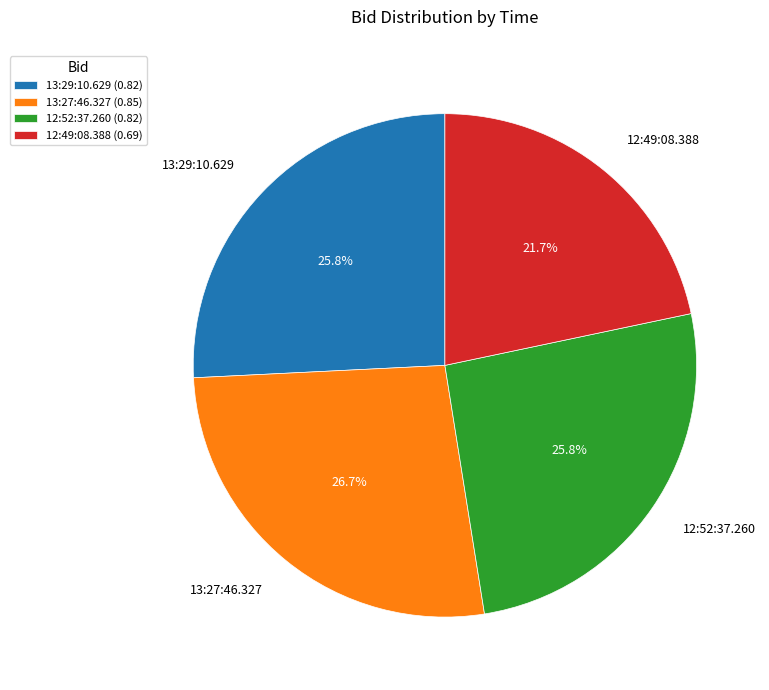

How much of the chart is everything except 12:49:08.388?

78.3%